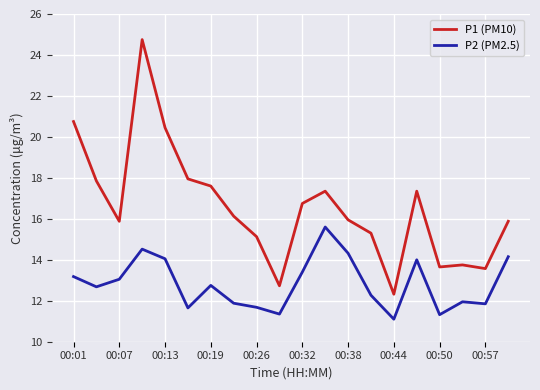

What is the highest value of the P2 (PM2.5) series?

15.6